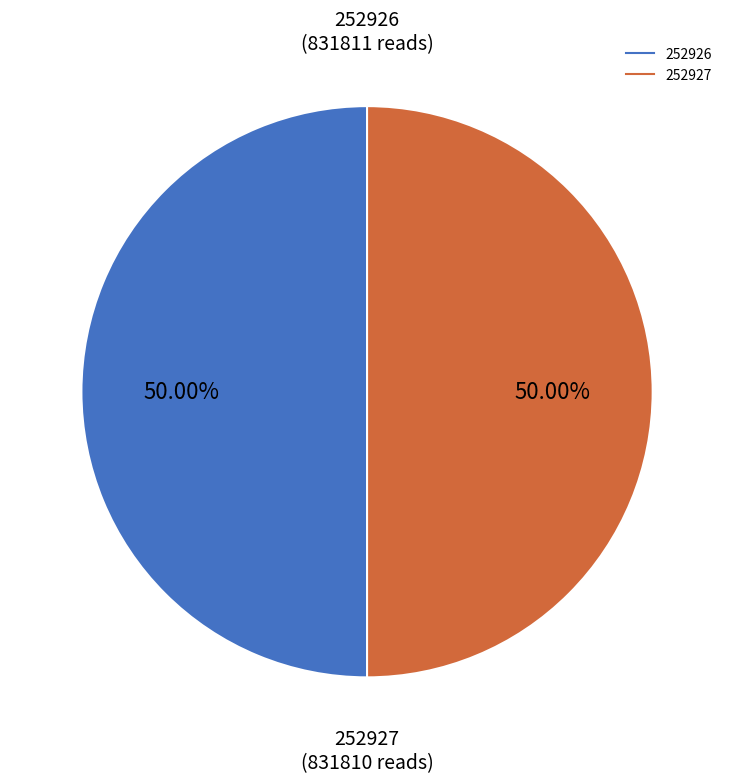

Is it true that 252926 is 50% of the pie?

True